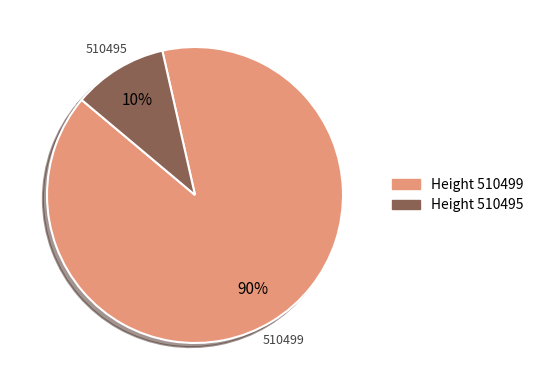

To the nearest percent, what portion does Height 510499 represent?

90%